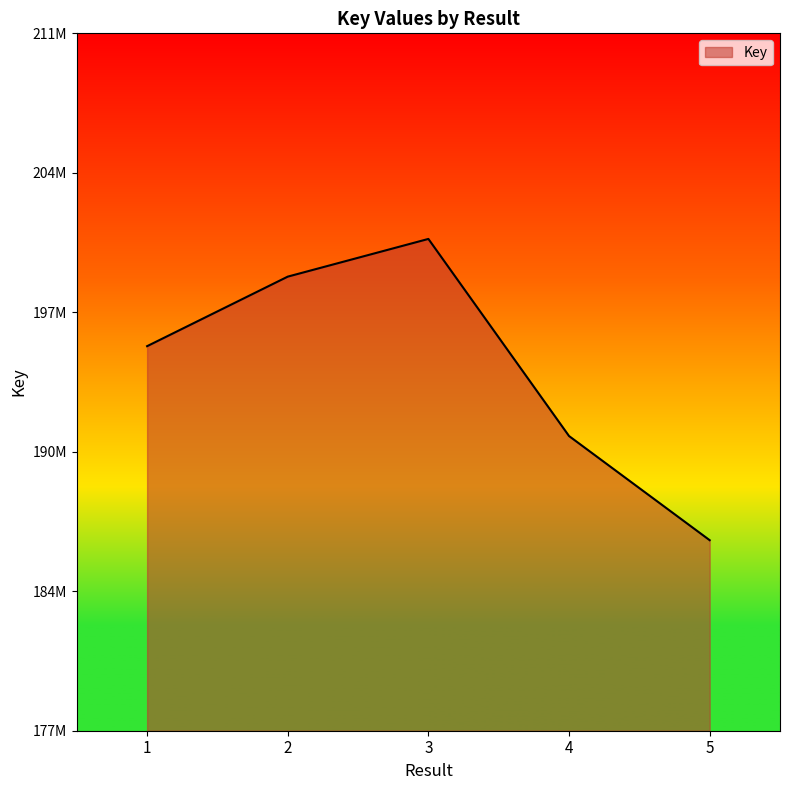

True or false: there are more than 0 points higher than both neighbors.

True